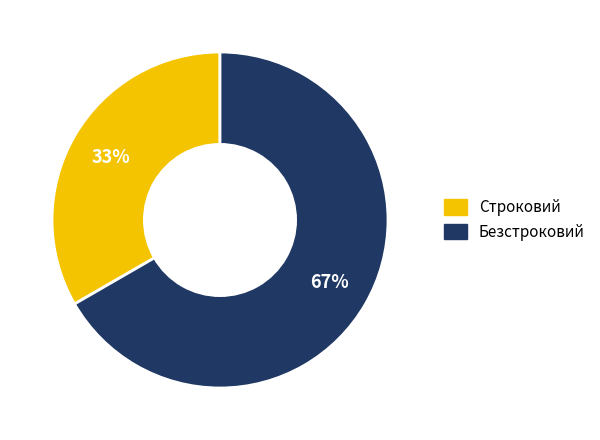

Which slice represents more than half of the pie?

Безстроковий